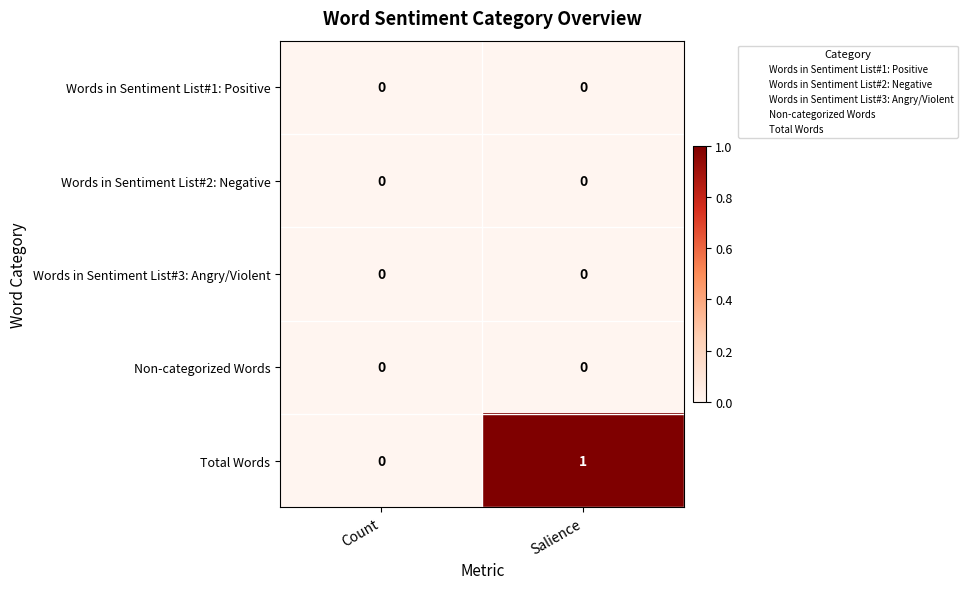

Rank the categories by Total Words value from highest to lowest.

Salience, Count